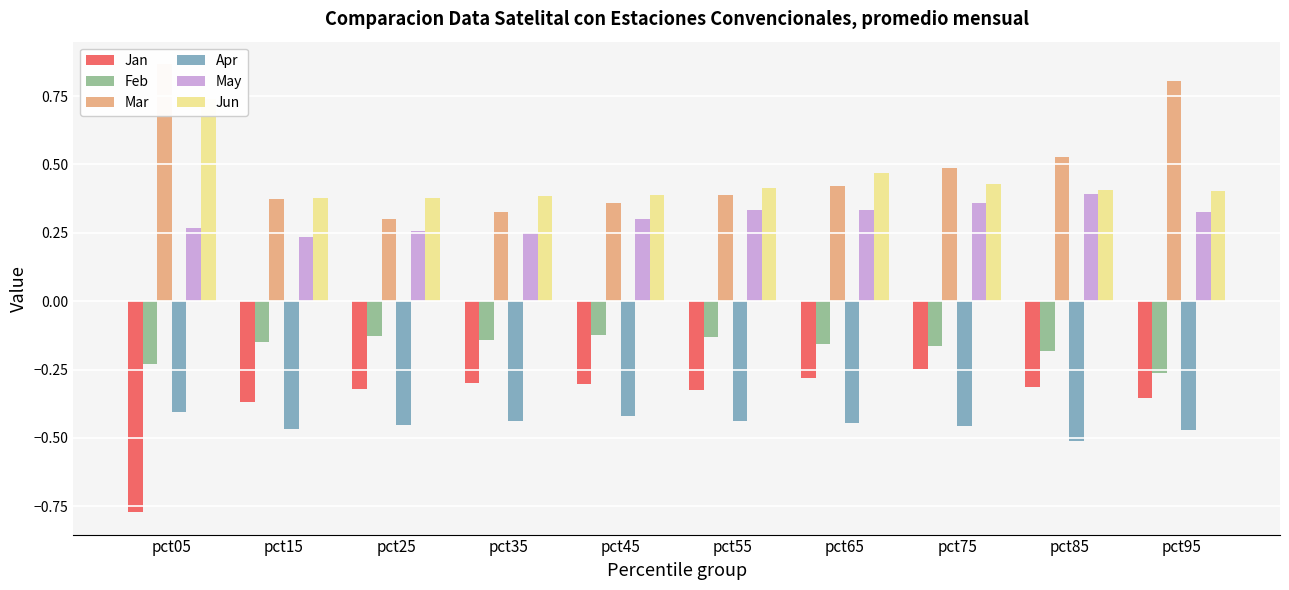

What is the approximate value of Jun at pct75?

0.4